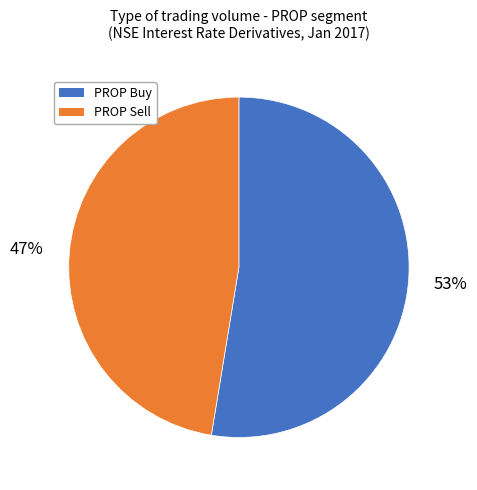

Does any single category account for the majority?

Yes